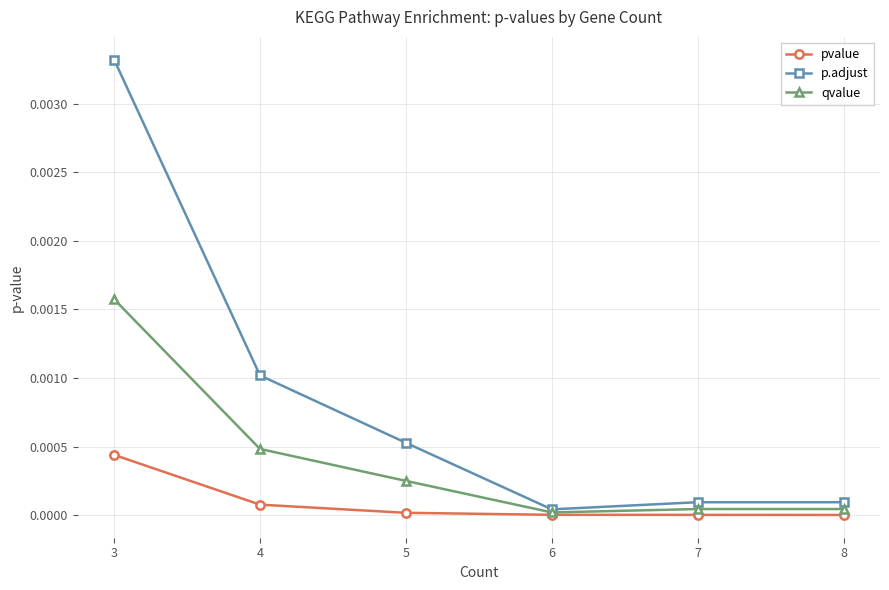

Rank the series at 3 from highest to lowest value.

p.adjust, qvalue, pvalue